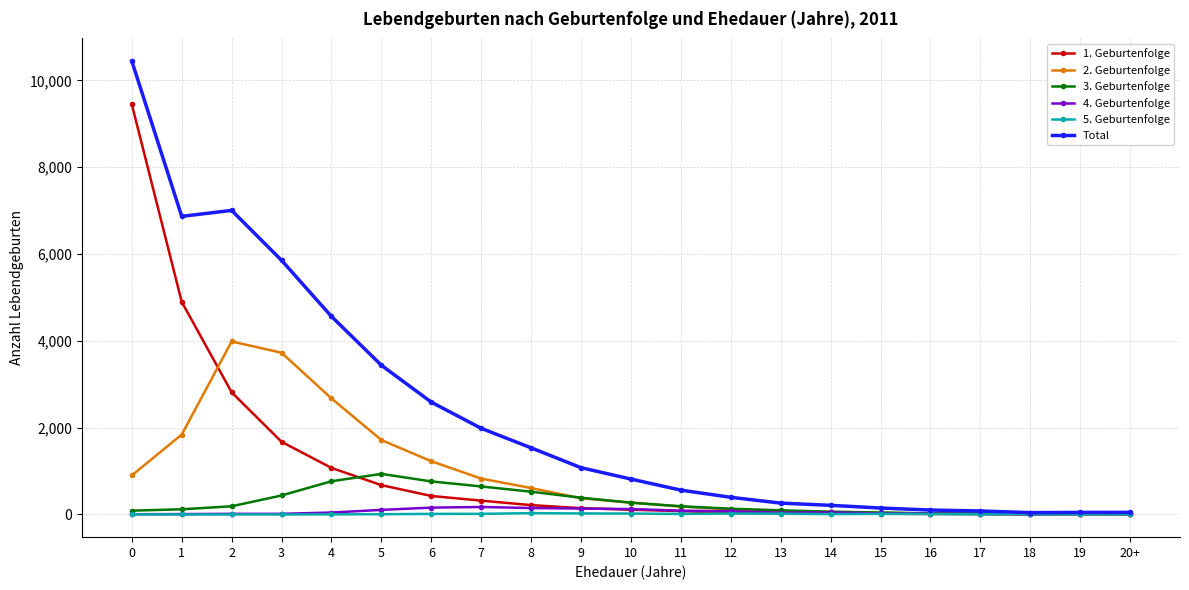

The value of 1. Geburtenfolge at 9 is 146. True or false?

True